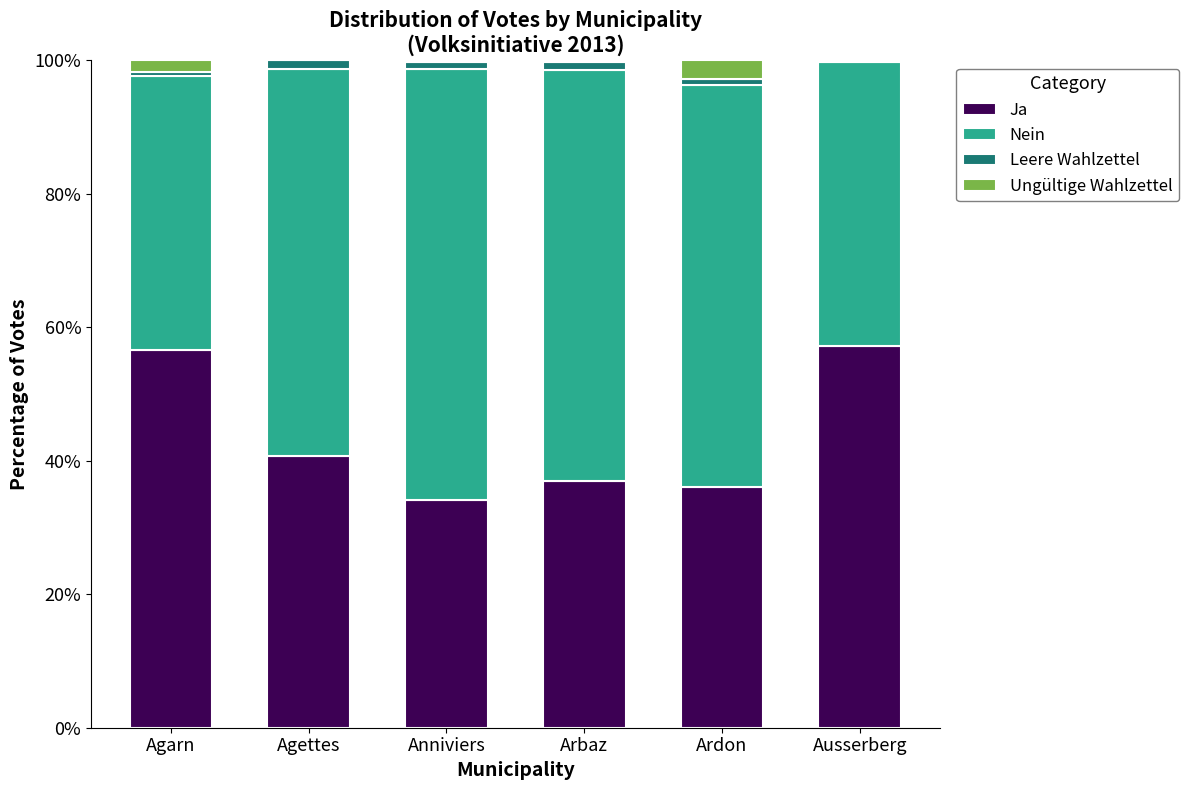

How many data points in Ja are above 40?

3